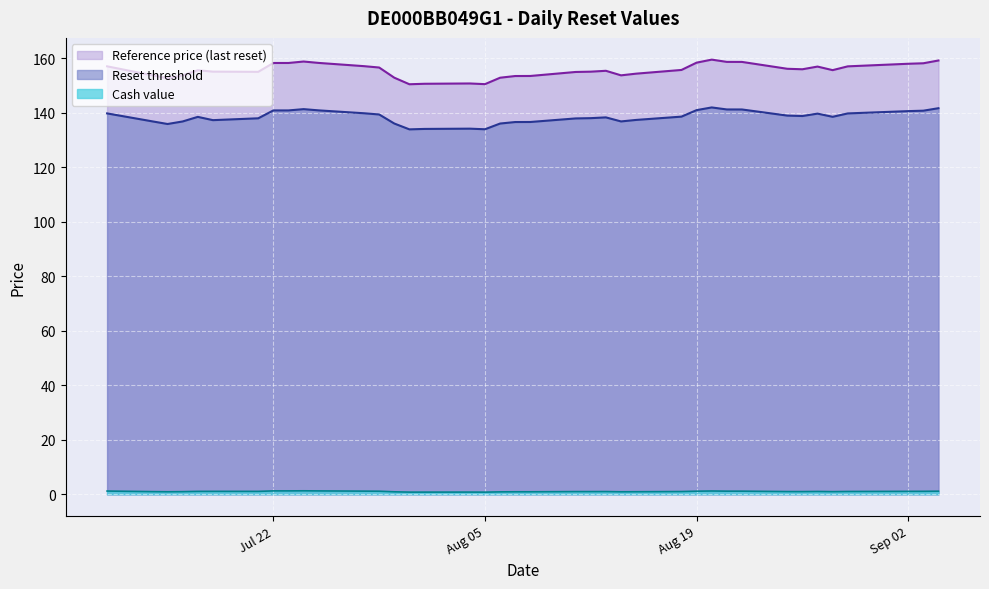

At which label does Reset threshold reach its peak?

2025-08-20